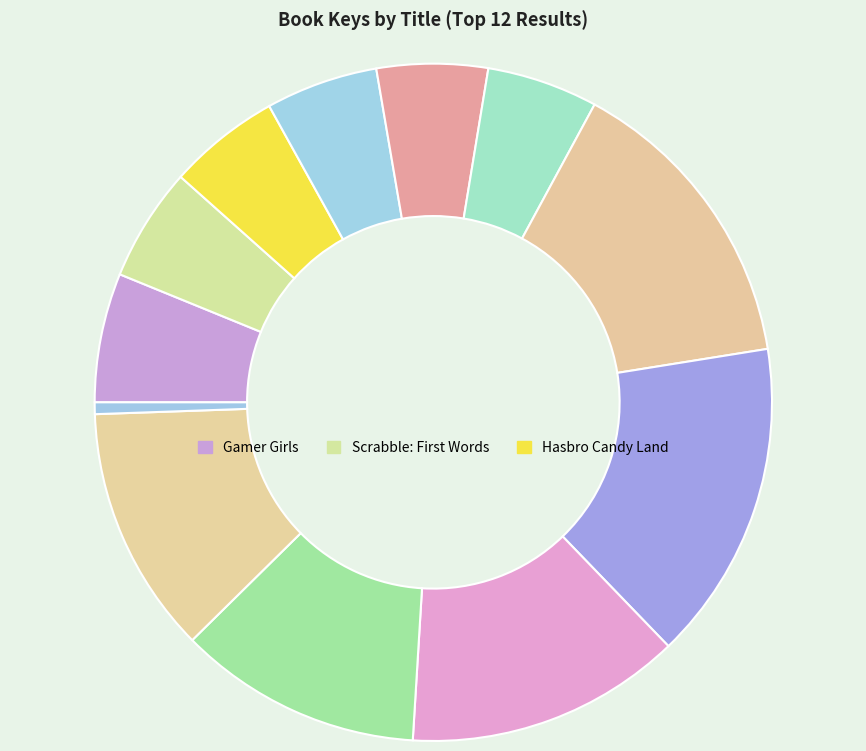

How many segments does this pie chart have?

12